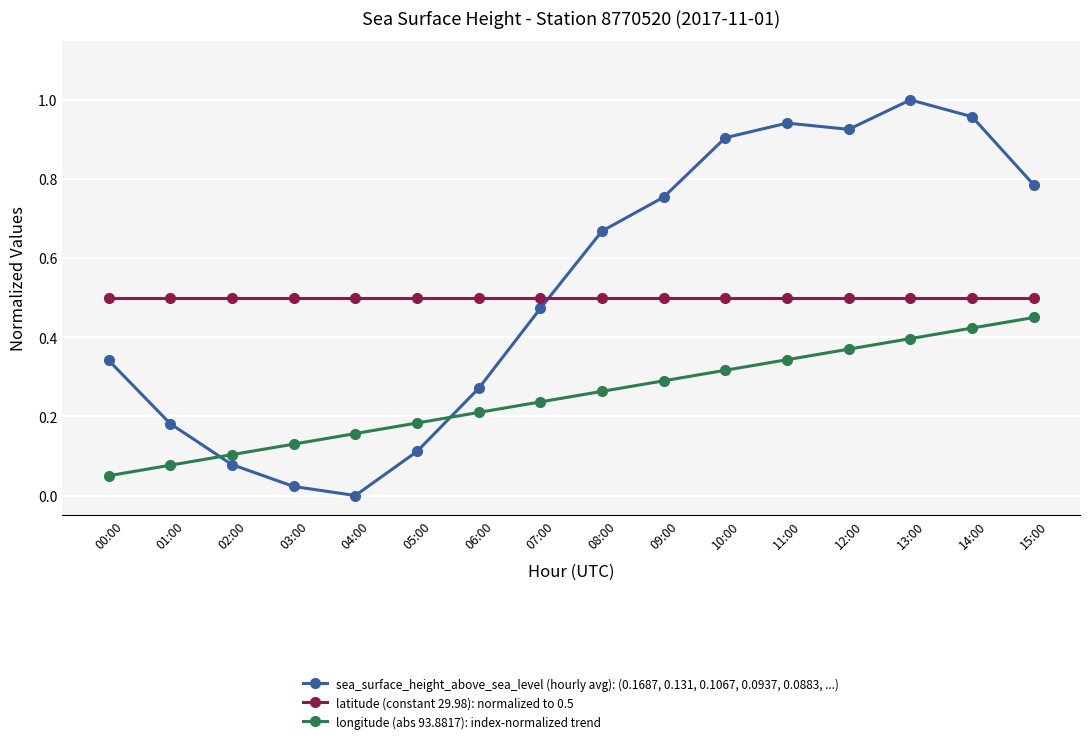

Which series has the largest total across all categories?

sea_surface_height_above_sea_level (hourly avg): (0.1687, 0.131, 0.1067, 0.0937, 0.0883, ...)